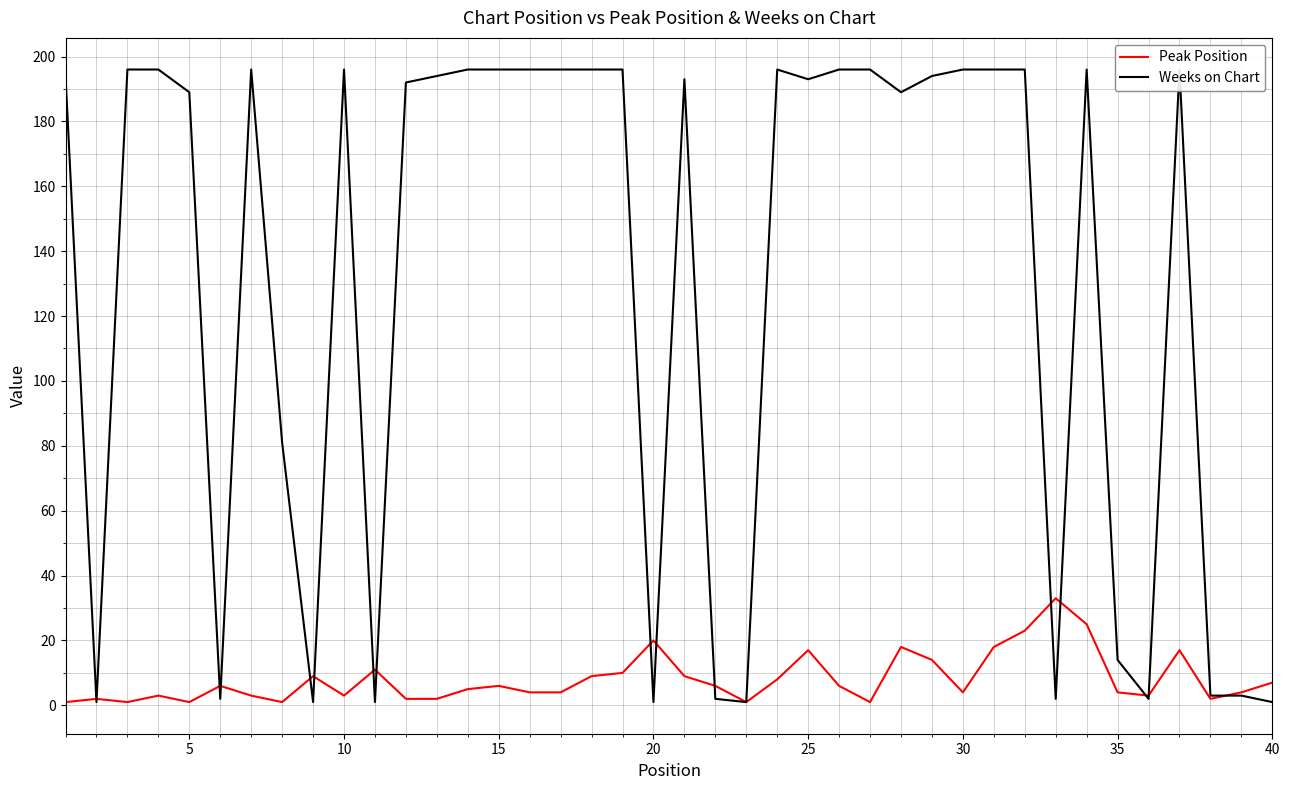

What is the maximum value for Peak Position?

33